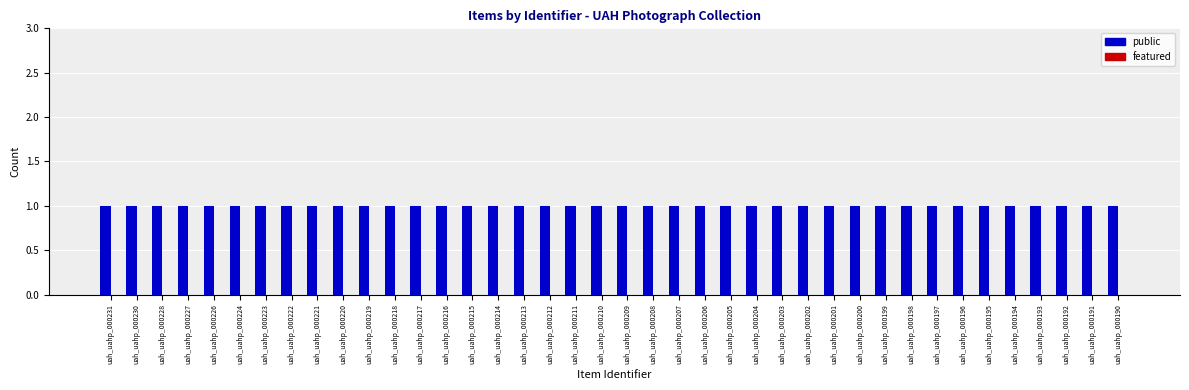

Does the chart contain stacked bars?

No